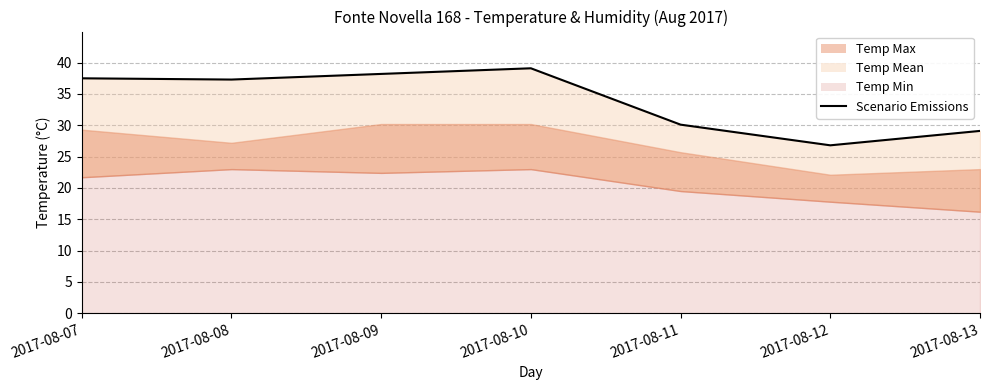

List the labels in order of value, smallest first.

2017-08-12, 2017-08-13, 2017-08-11, 2017-08-08, 2017-08-07, 2017-08-09, 2017-08-10